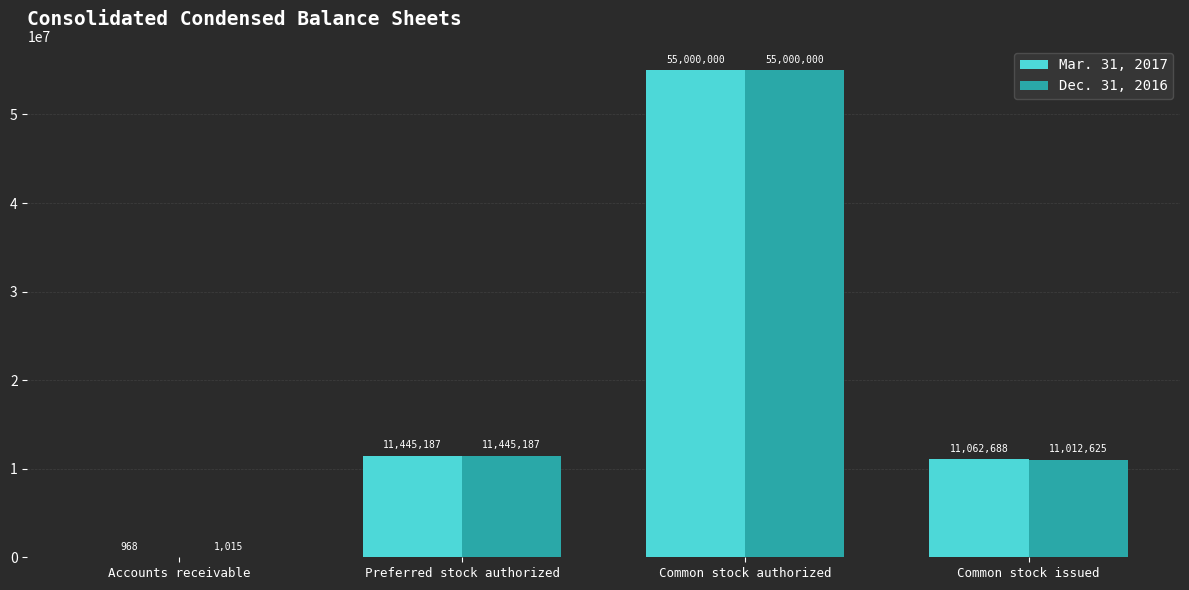

Reading left to right, what are all the values shown in this chart?

Mar. 31, 2017: 968	11445187	55000000	11062688
Dec. 31, 2016: 1015	11445187	55000000	11012625